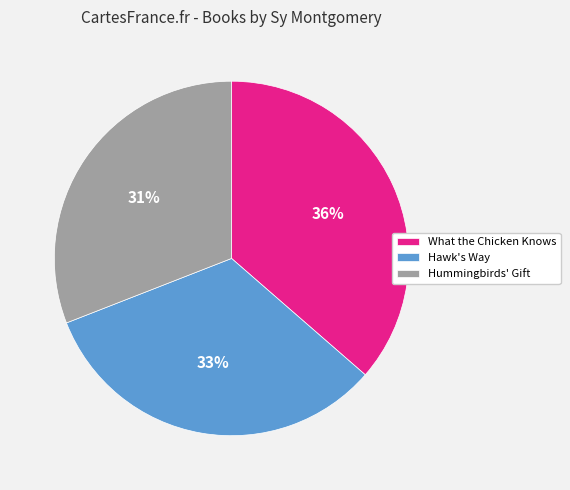

The Hawk's Way slice represents 45% of the pie. True or false?

False